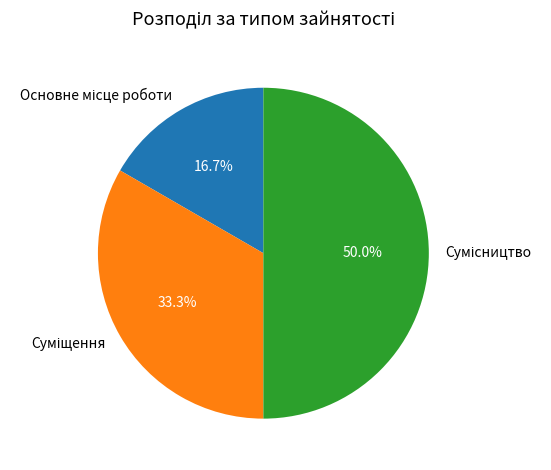

Do Сумісництво and Основне місце роботи together represent more than half of the pie?

Yes